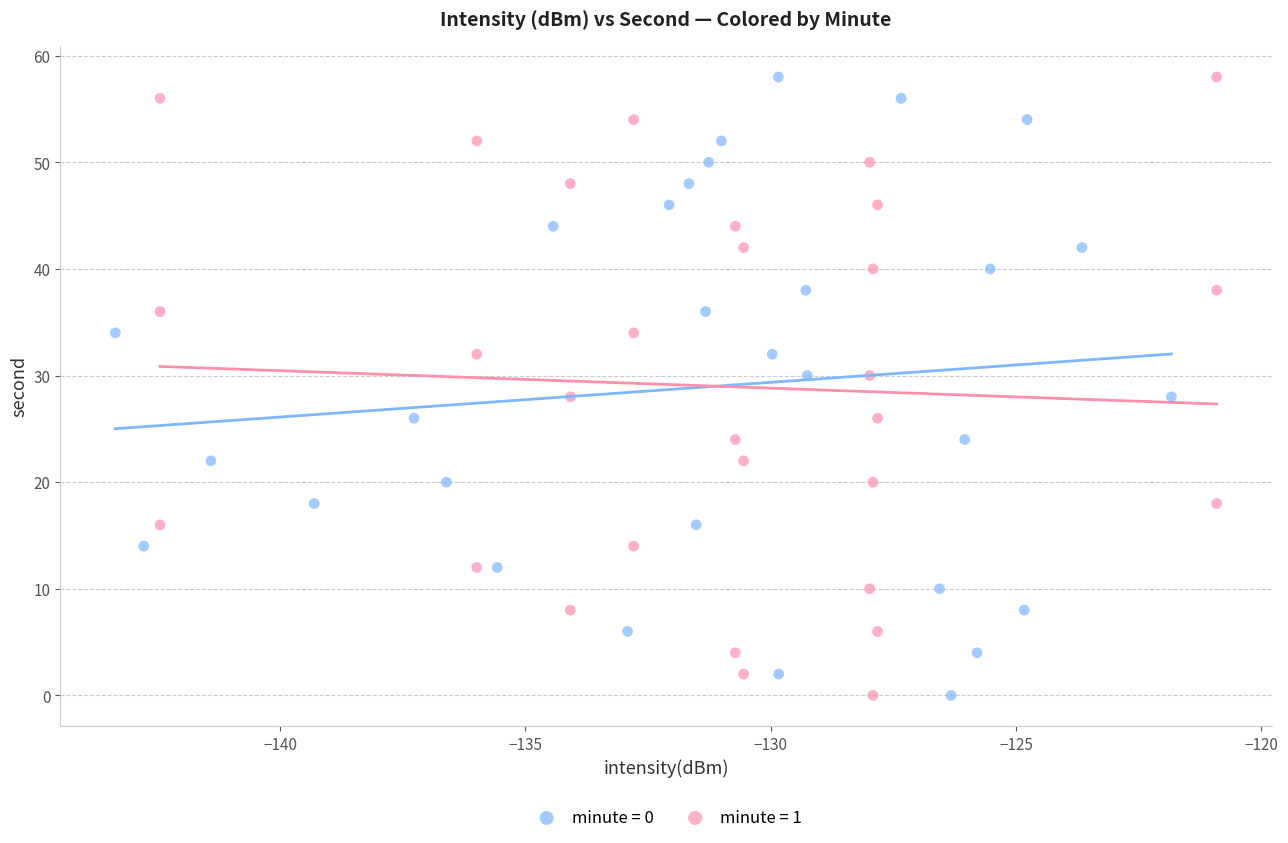

What are all the series names shown in the legend?

minute = 0, minute = 1